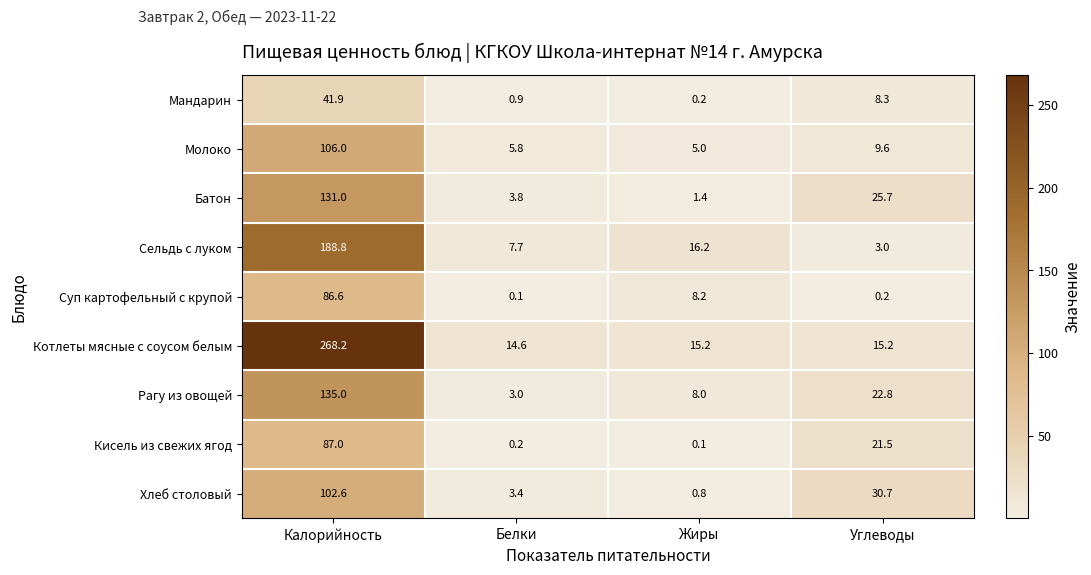

What is the average value of the Суп картофельный с крупой series?

23.8